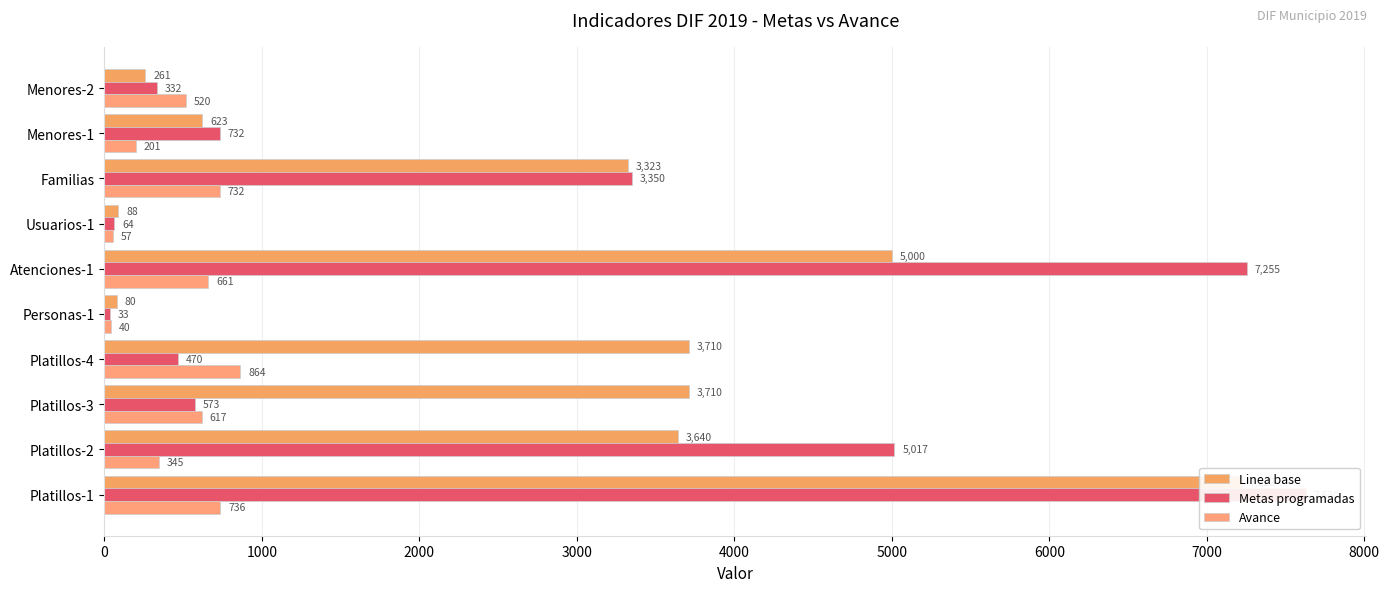

The value of Linea base at 9000 is 130. True or false?

False